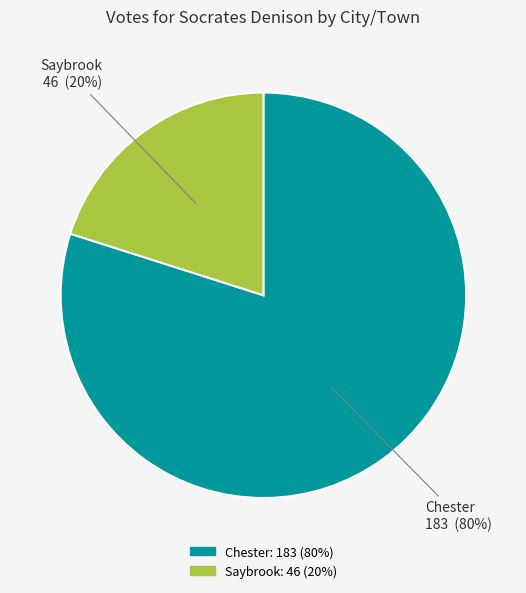

How many slices are in this pie chart?

2